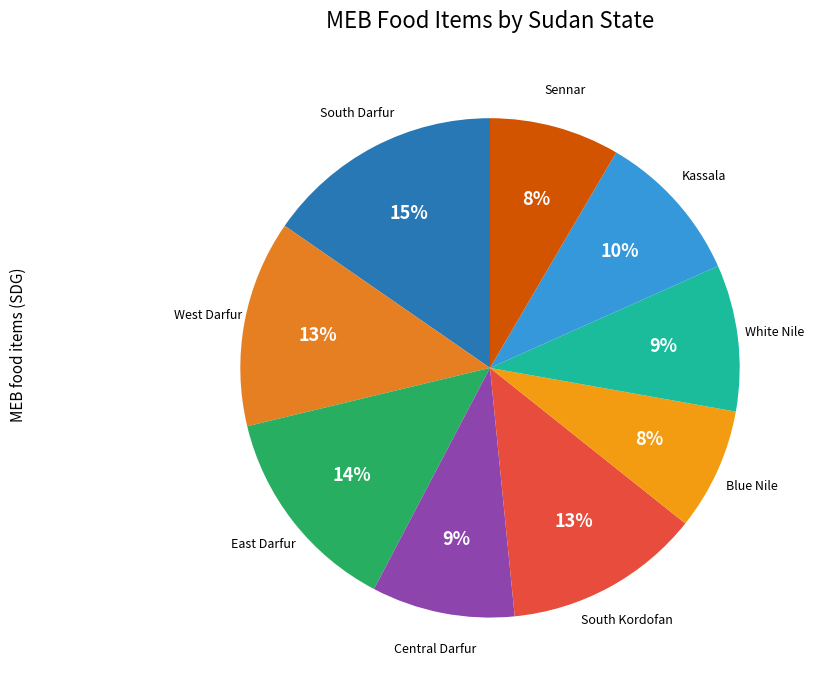

How many segments does this pie chart have?

9